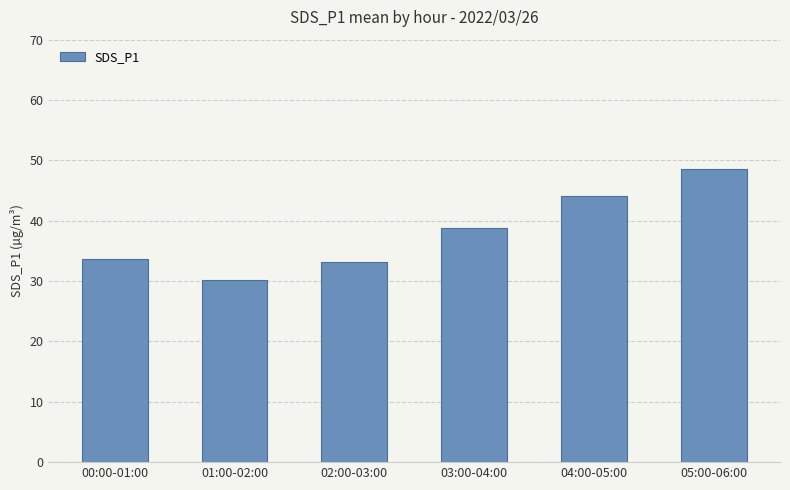

Which label corresponds to the smallest value in the chart?

01:00-02:00